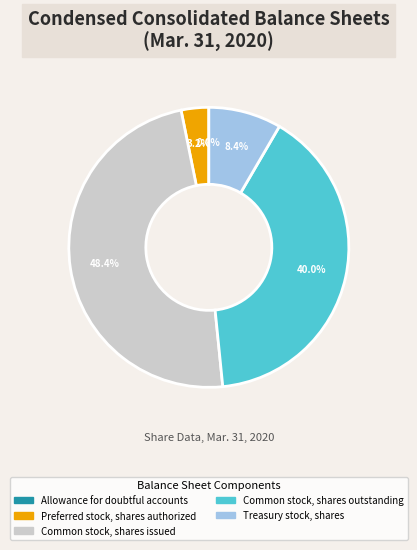

To the nearest percent, what is the average slice percentage?

20%